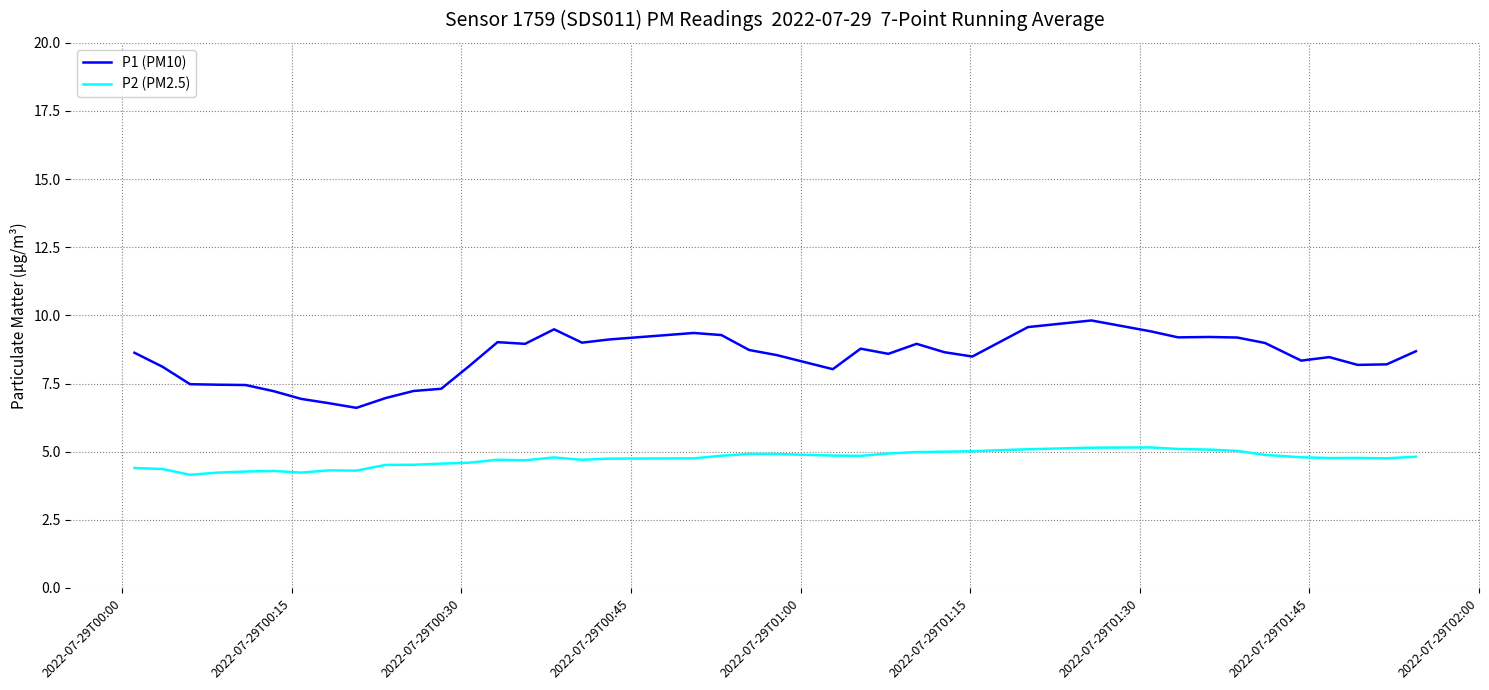

Rank the series by their maximum value, from highest to lowest.

P1 (PM10), P2 (PM2.5)